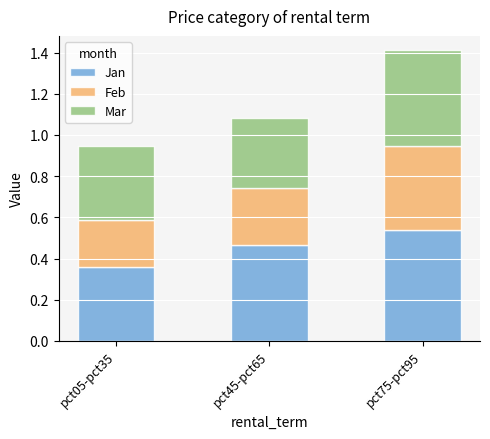

At which label does Jan reach its minimum?

pct05-pct35